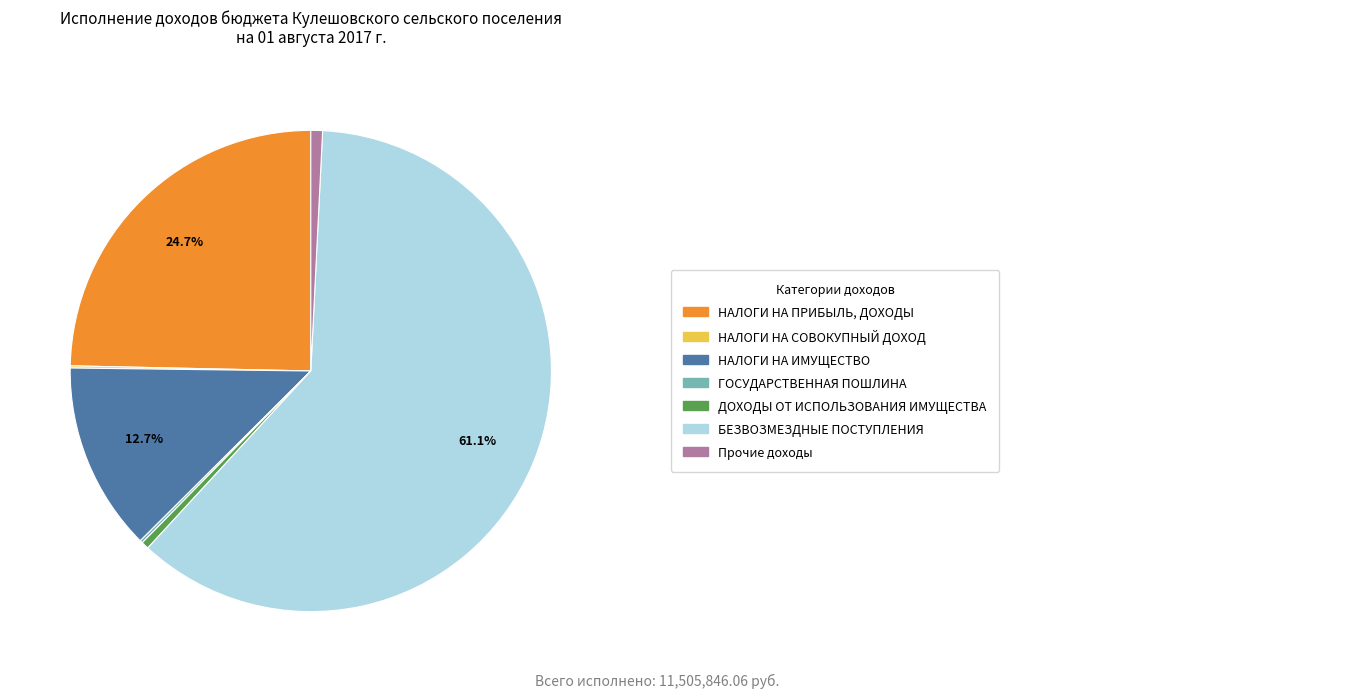

Is there a majority slice in this chart?

Yes